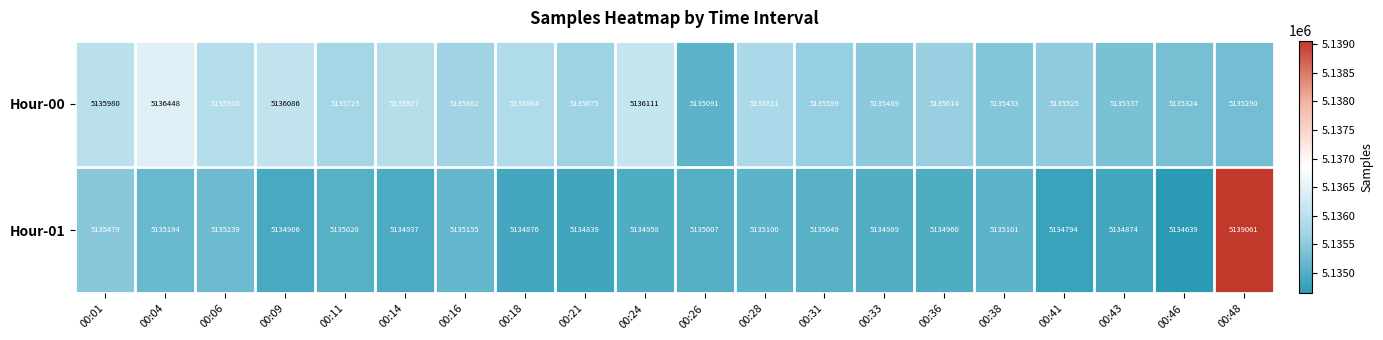

What is the sum of all Hour-01 values?

102704177